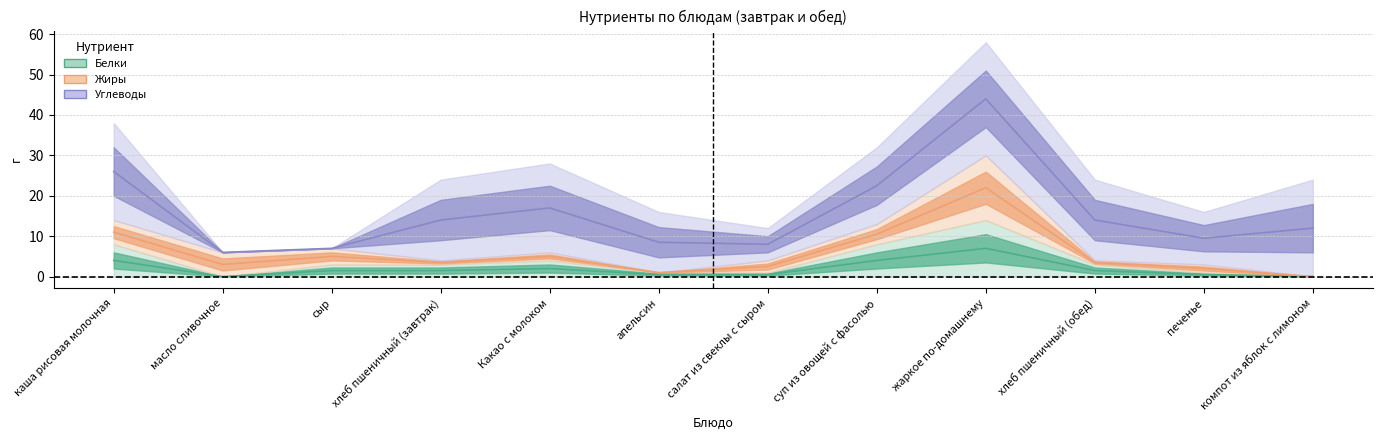

How many series are shown in this chart?

3